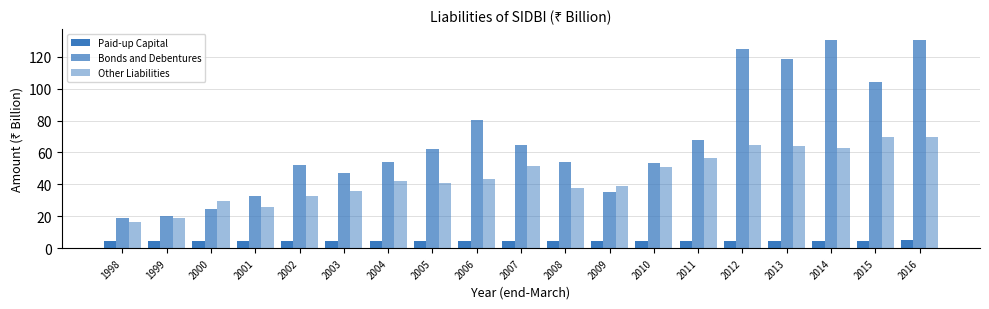

Reading left to right, transcribe all the data shown in this chart.

Paid-up Capital: 1998=4.5	1999=4.5	2000=4.5	2001=4.5	2002=4.5	2003=4.5	2004=4.5	2005=4.5	2006=4.5	2007=4.5	2008=4.5	2009=4.5	2010=4.5	2011=4.5	2012=4.5	2013=4.5	2014=4.5	2015=4.5	2016=4.9
Bonds and Debentures: 1998=18.8	1999=20.0	2000=24.4	2001=33.0	2002=52.2	2003=46.9	2004=54.3	2005=62.4	2006=80.2	2007=64.6	2008=54.0	2009=35.2	2010=53.1	2011=67.9	2012=125.2	2013=118.7	2014=130.7	2015=104.4	2016=130.8
Other Liabilities: 1998=16.7	1999=19.0	2000=29.3	2001=26.1	2002=32.9	2003=35.8	2004=42.0	2005=40.6	2006=43.6	2007=51.6	2008=37.5	2009=39.2	2010=50.6	2011=56.3	2012=64.8	2013=63.9	2014=62.7	2015=69.5	2016=69.5